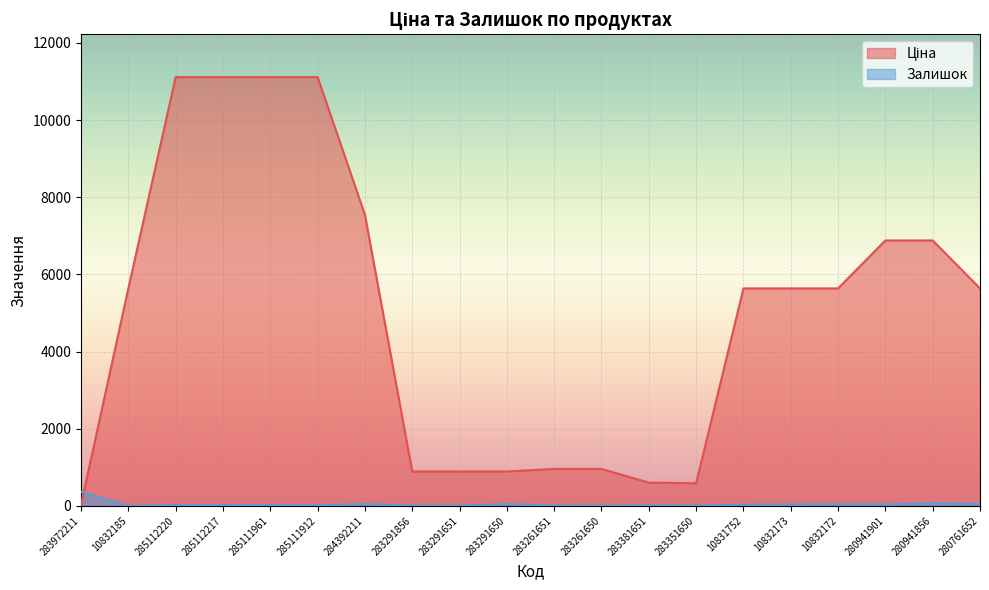

What is the value of the Ціна point at the 7th from the left?

7545.9